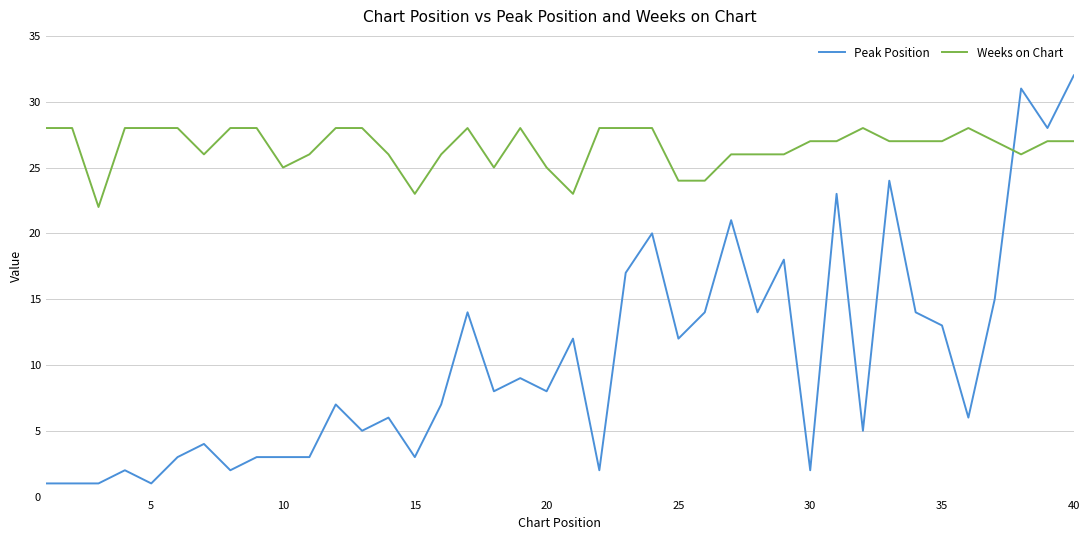

After their last crossing, which series has the higher values: Weeks on Chart or Peak Position?

Peak Position